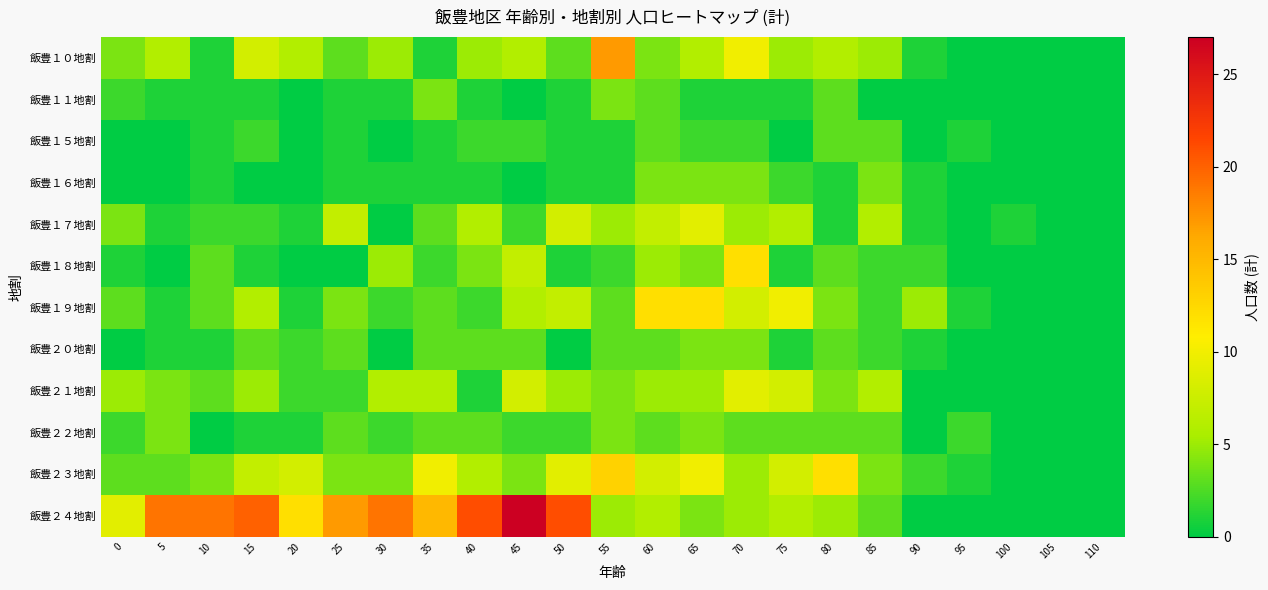

What is the total value across all series at 70?

68